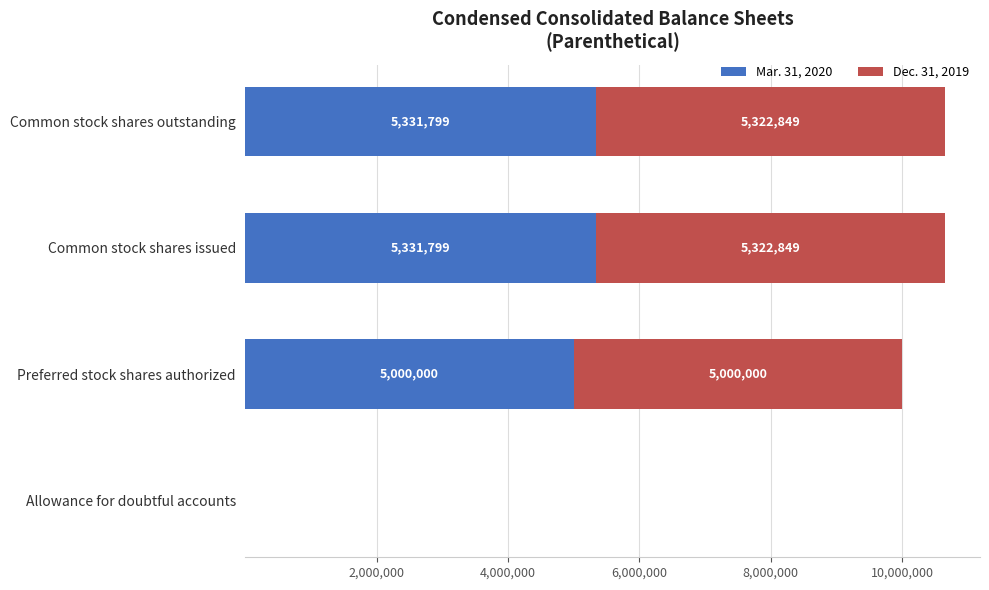

What is the total value across all series at Preferred stock shares authorized?

10000000